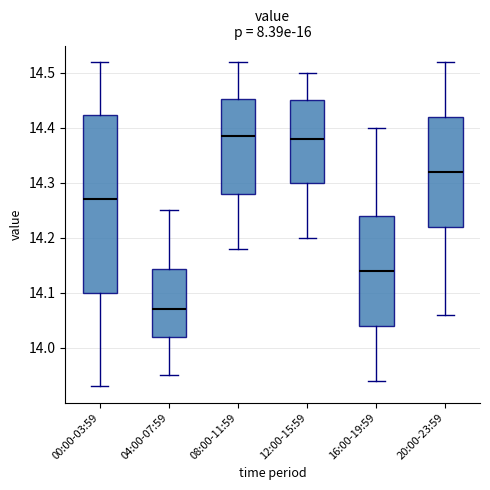

Where is the upper edge of the box for 16:00-19:59 on the y-axis? The values are not printed on the chart, so give them approximately, as read against the axis.

14.24